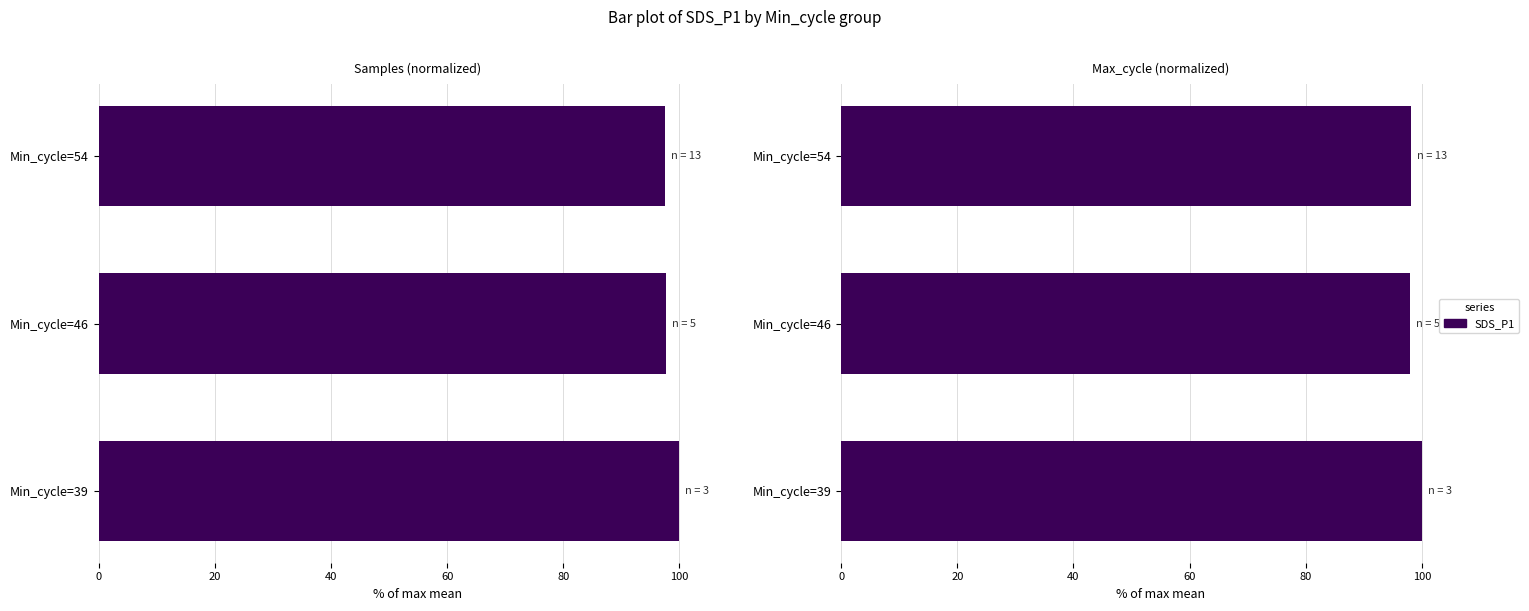

Count the number of values greater than 98.

2